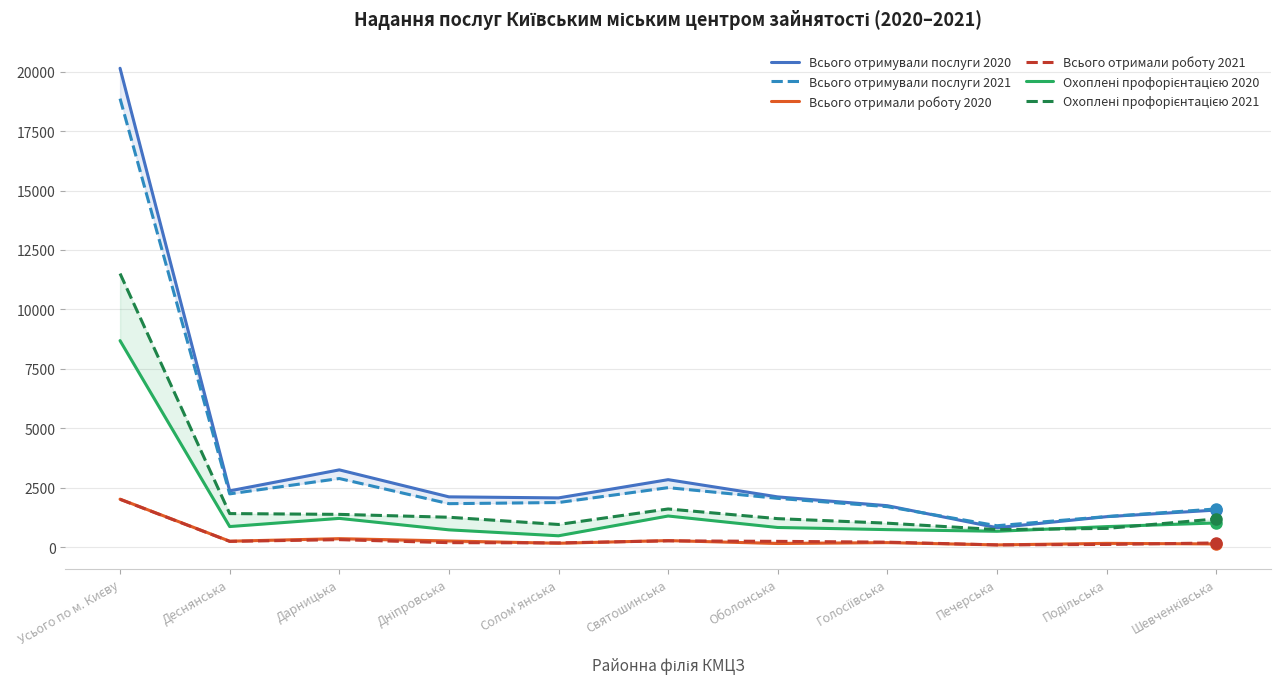

What is the minimum value for Охоплені профорієнтацією 2020?

476